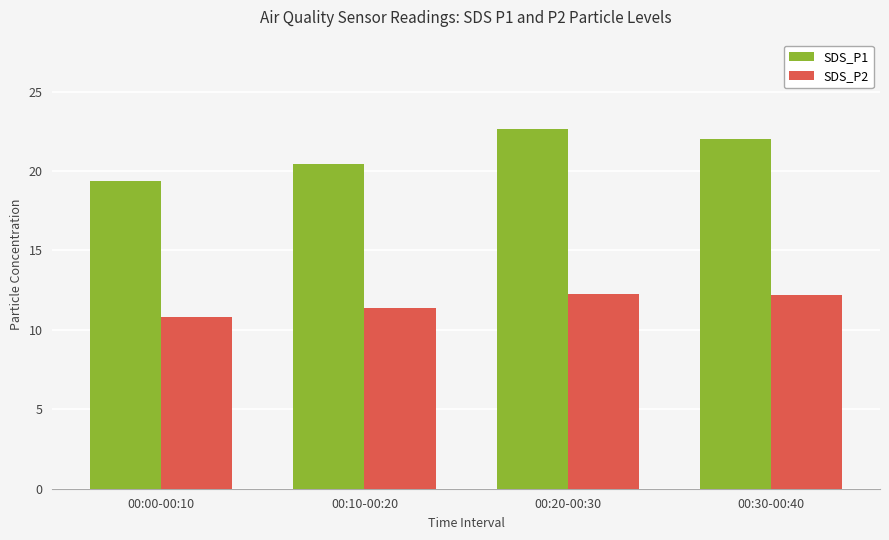

Does the chart contain stacked bars?

No